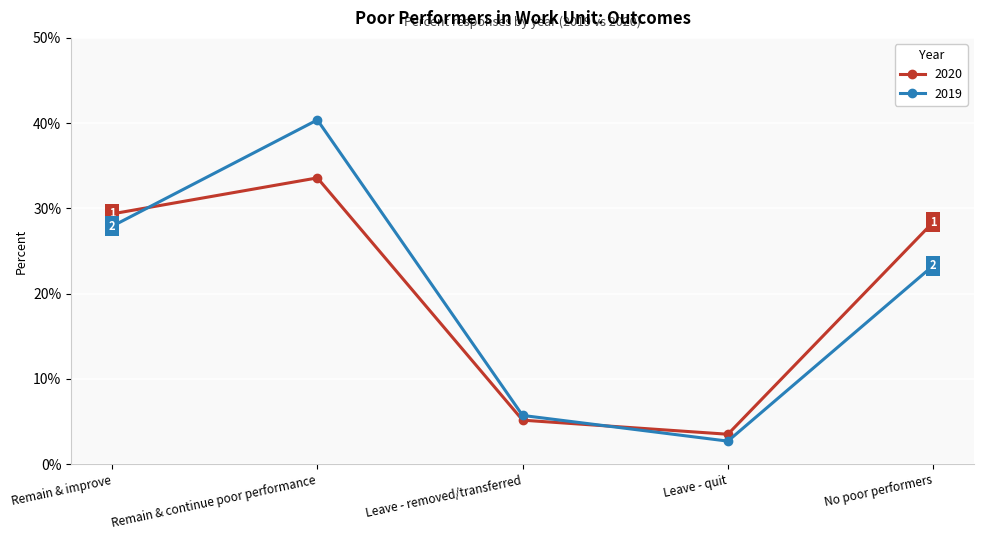

Does the chart have visible grid lines?

Yes